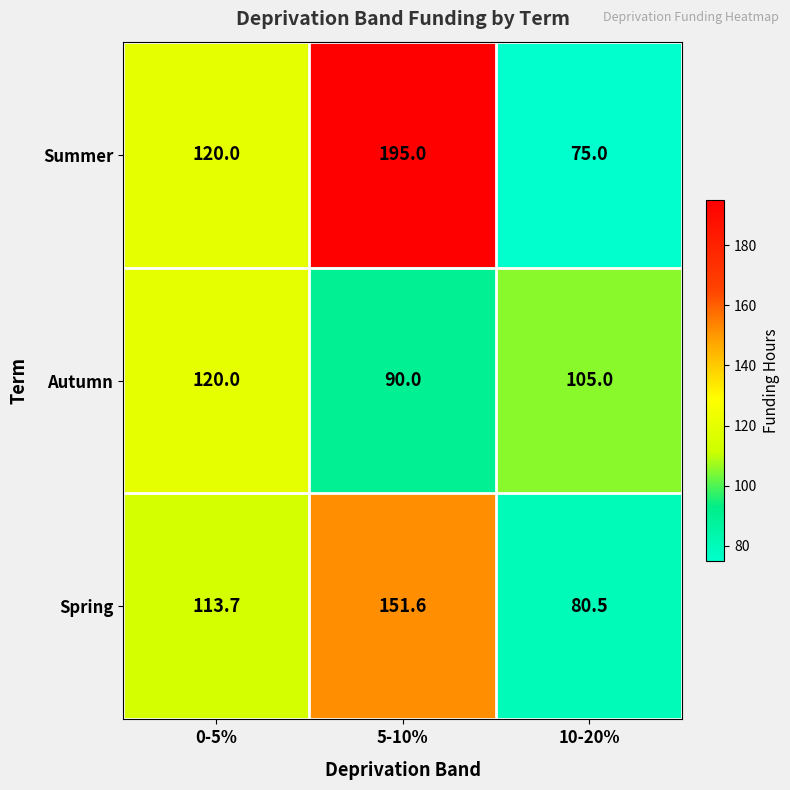

Which category has the lowest value across all series?

10-20%